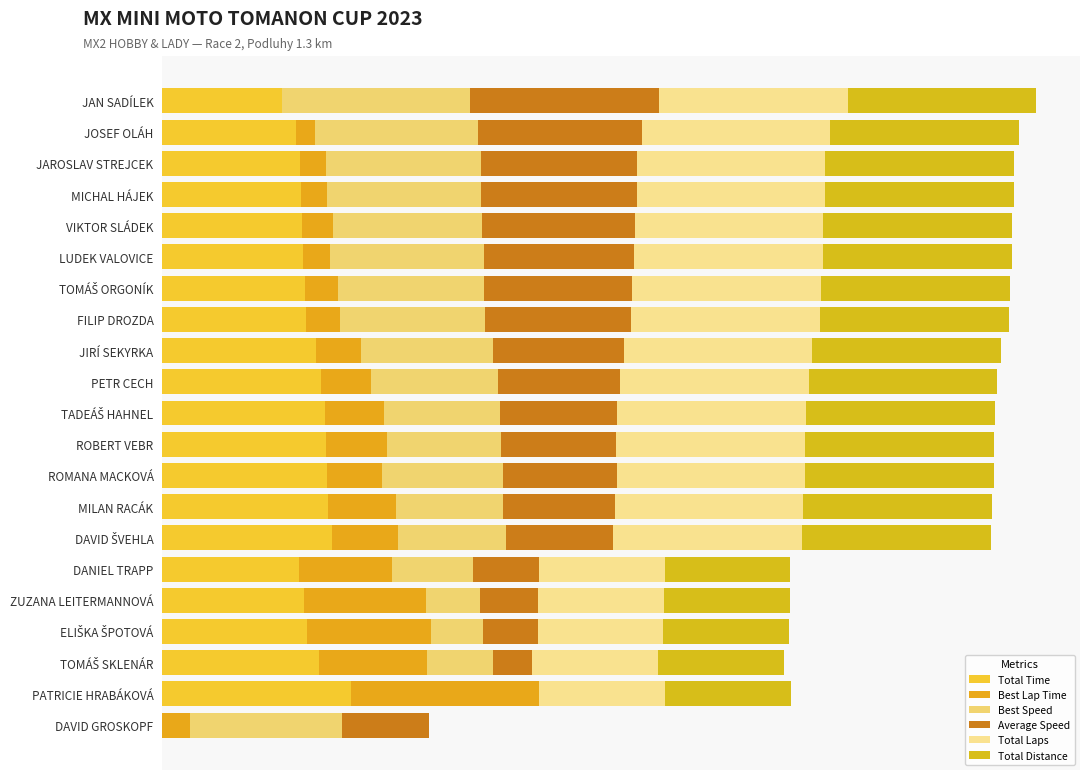

What is the value of the Best Lap Time bar at the 5th from the left?

0.2